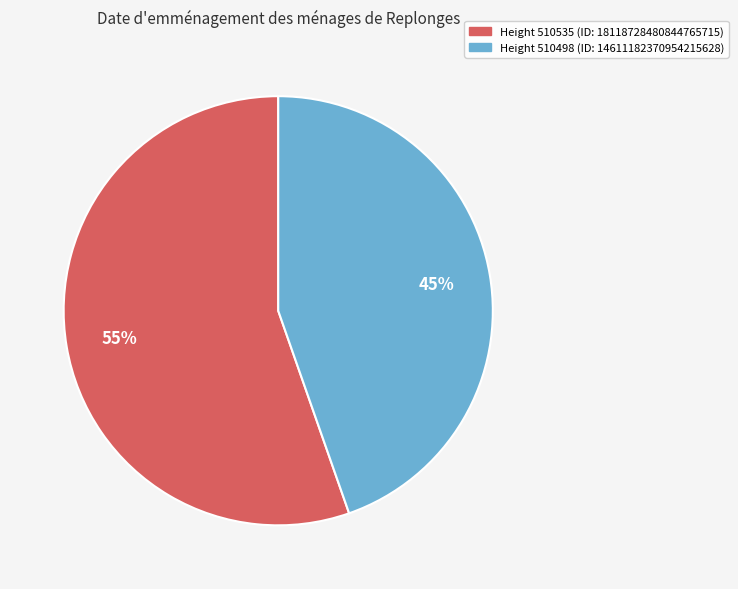

To the nearest percent, what is the average slice percentage?

50%